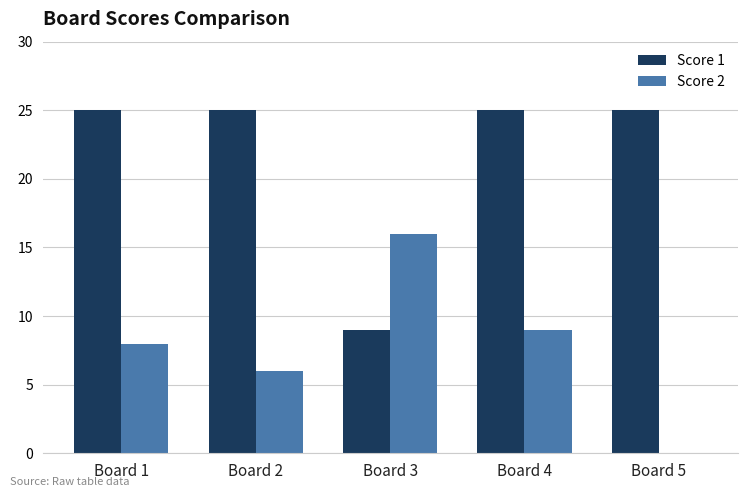

Is it true that Score 1 equals 15 at Board 2?

False